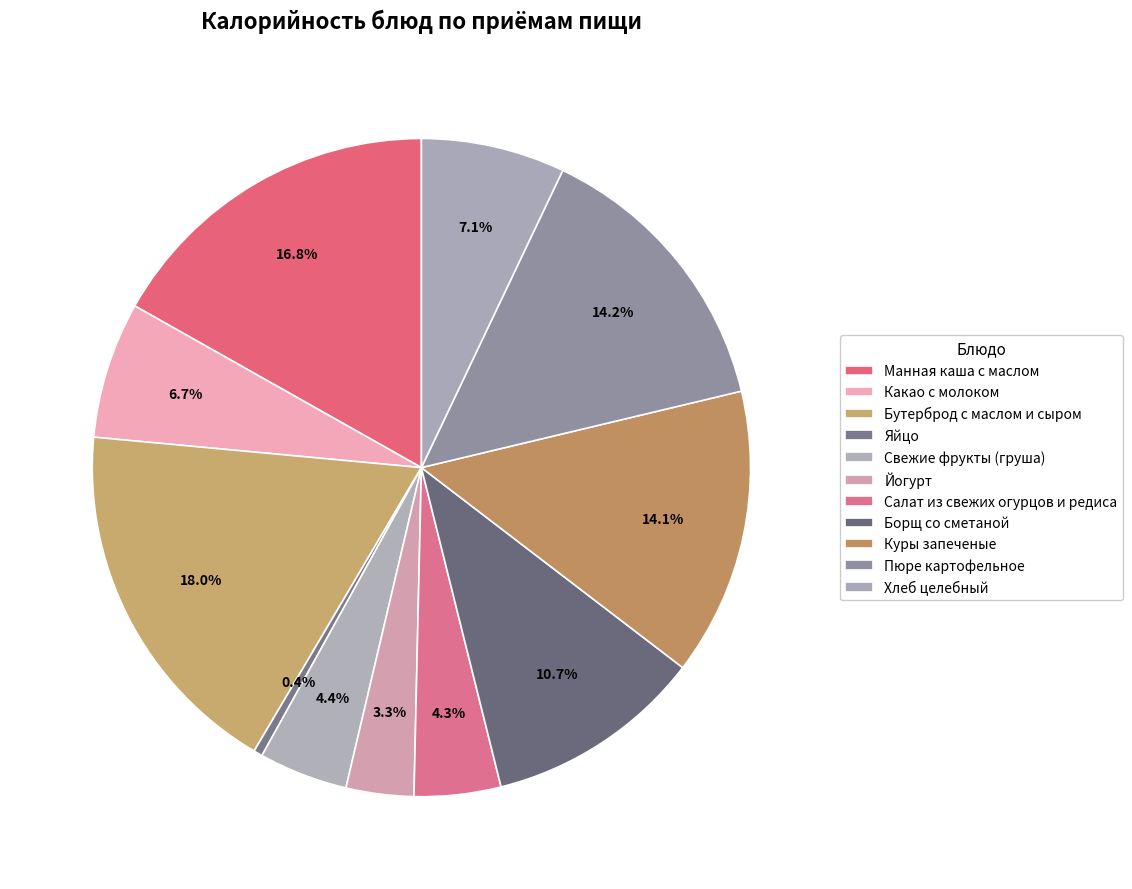

How many segments does this pie chart have?

11